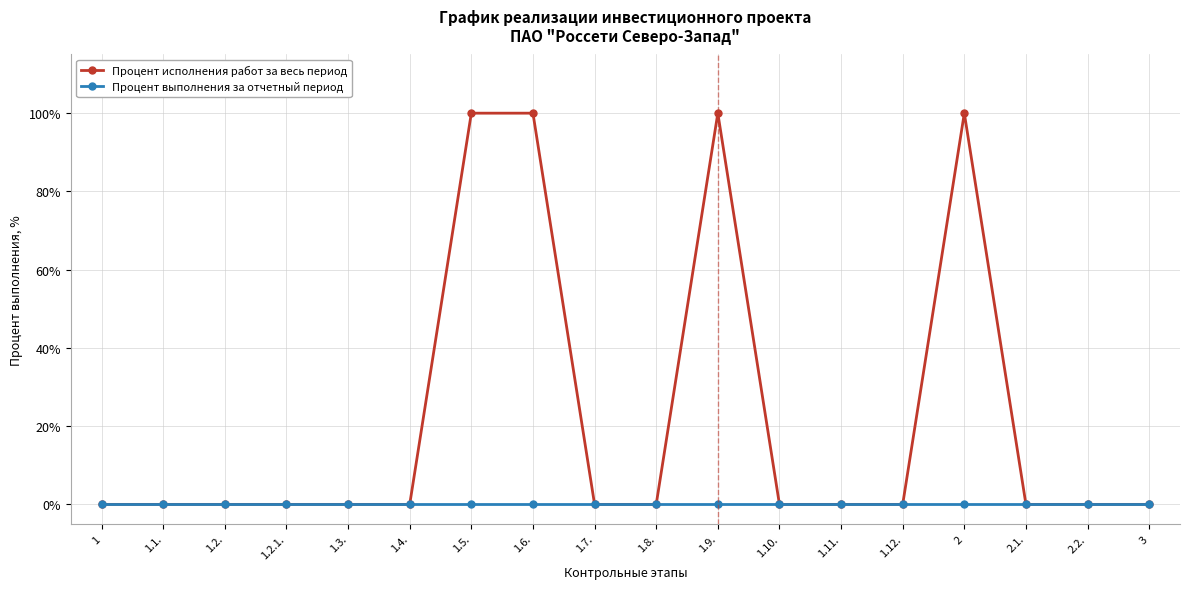

What is the difference between the second highest and second lowest values in the Процент исполнения работ за весь период series?

100